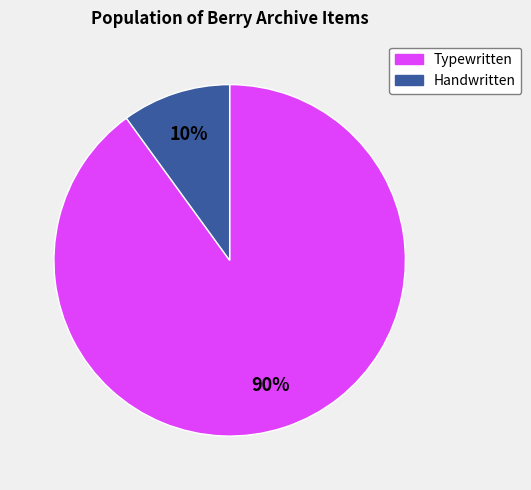

To the nearest percent, what is the average slice percentage?

50%